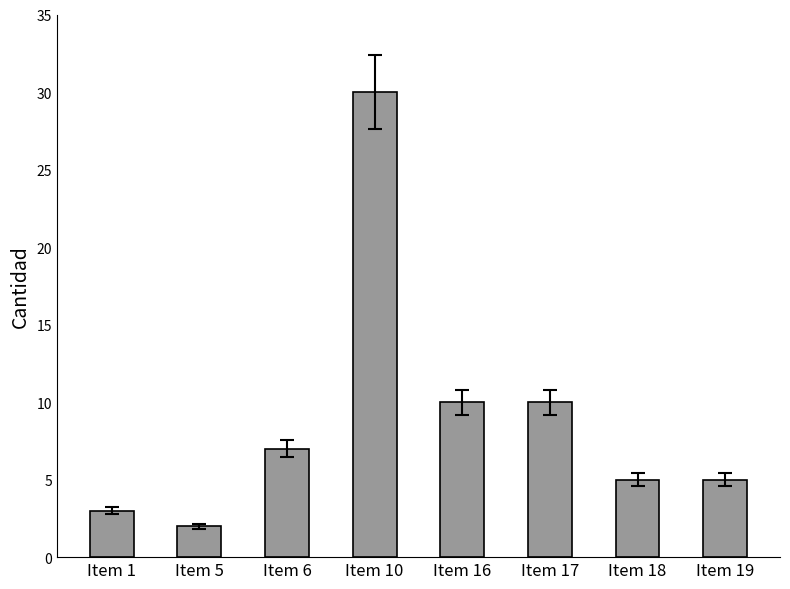

The chart shows a value of 5 at Item 1. True or false?

False